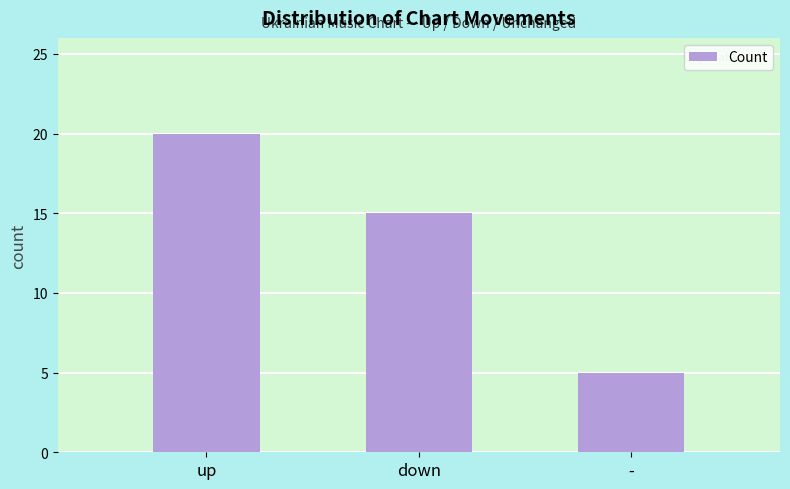

The value at - is 5. True or false?

True